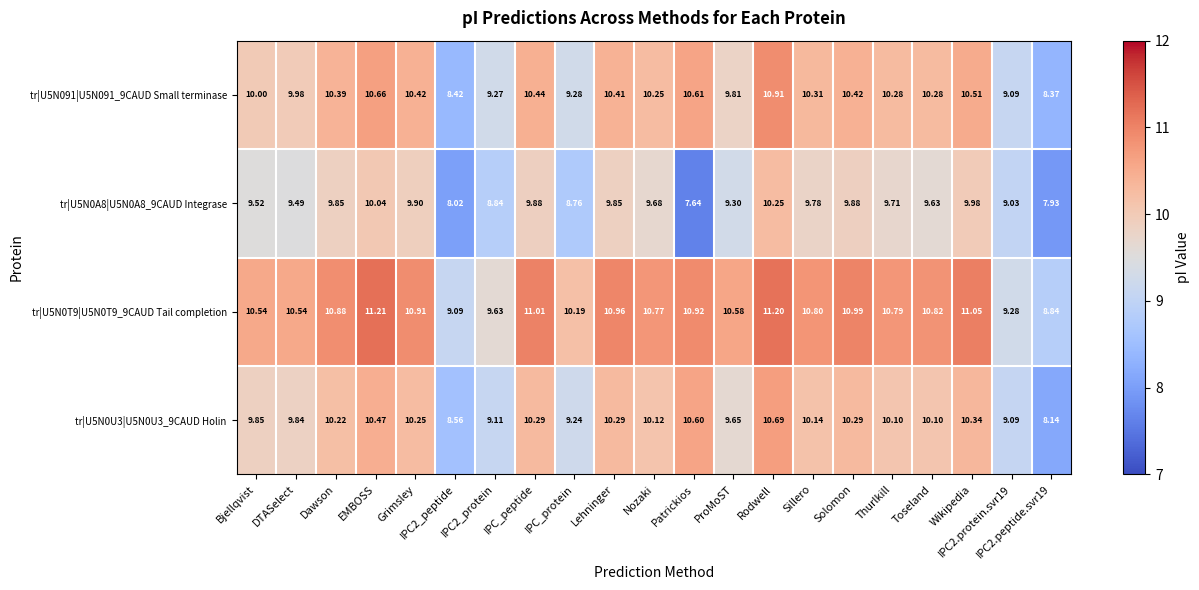

At which label does tr|U5N0A8|U5N0A8_9CAUD Integrase first exceed 9?

Bjellqvist